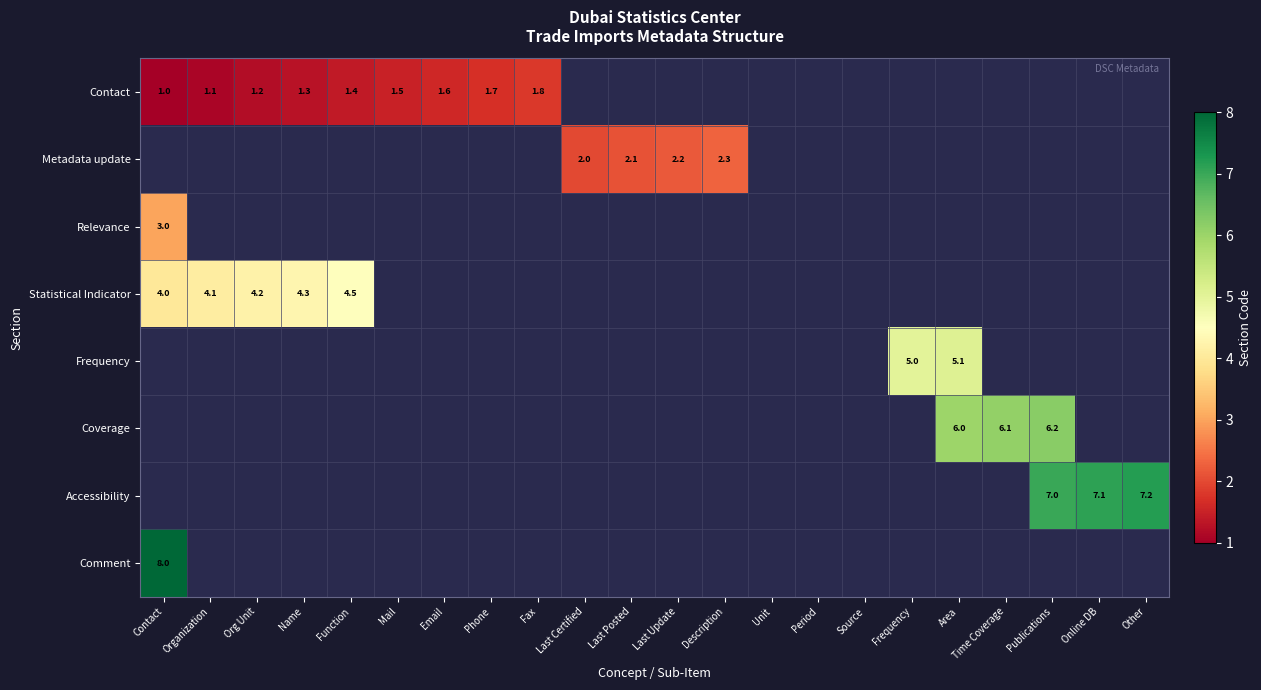

The Contact series shows 1.2 at Org Unit. True or false?

True